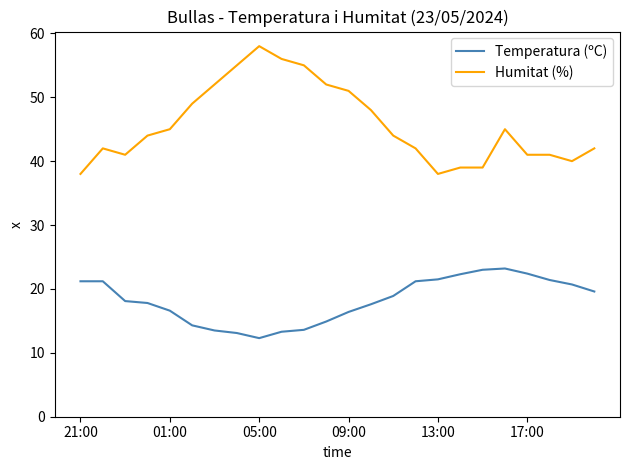

What is the lowest value of the Temperatura (ºC) series?

12.3